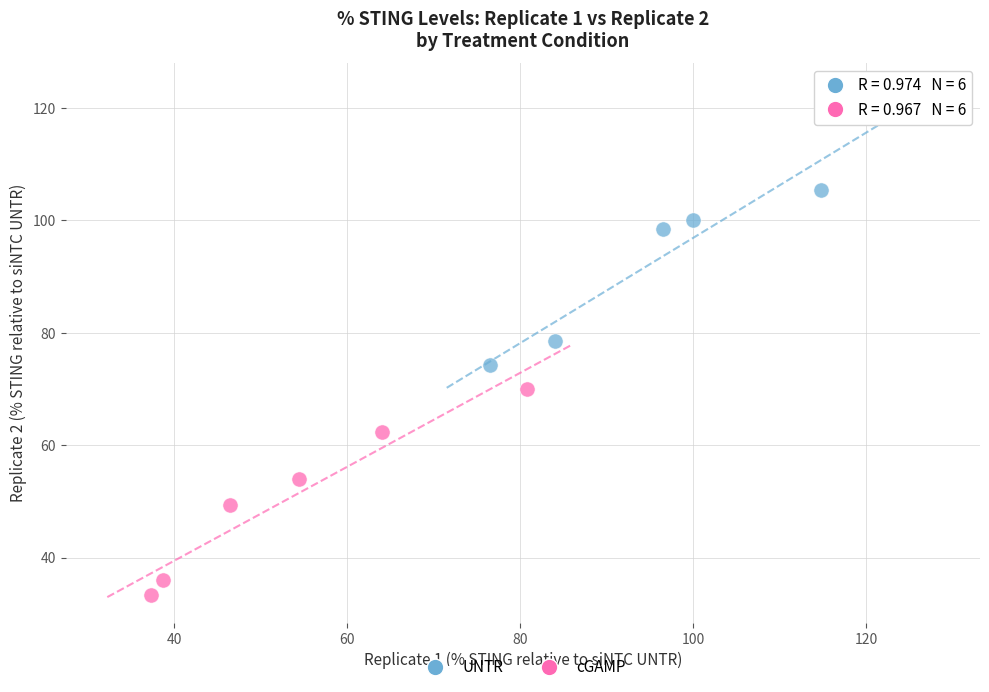

Which series contains the lowest Y value?

cGAMP